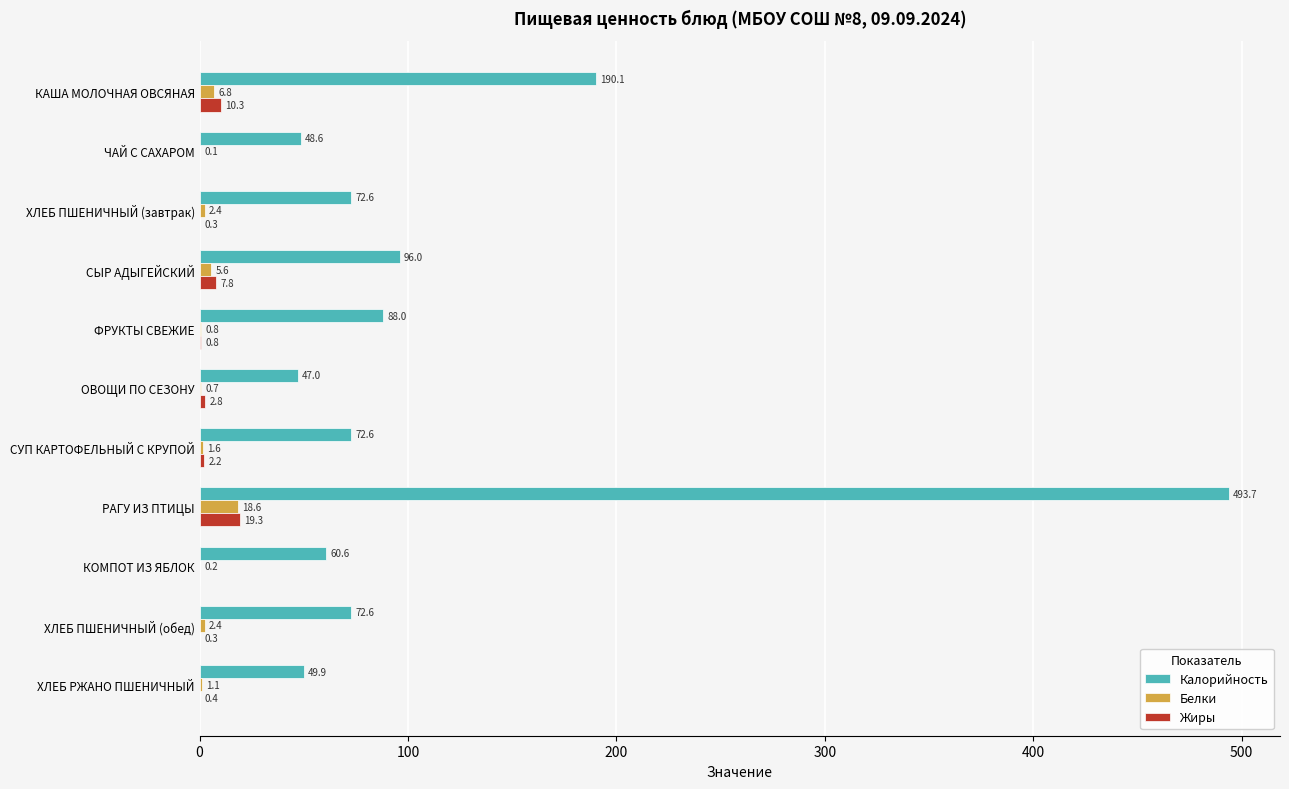

What is the sum of all Белки values?

40.3